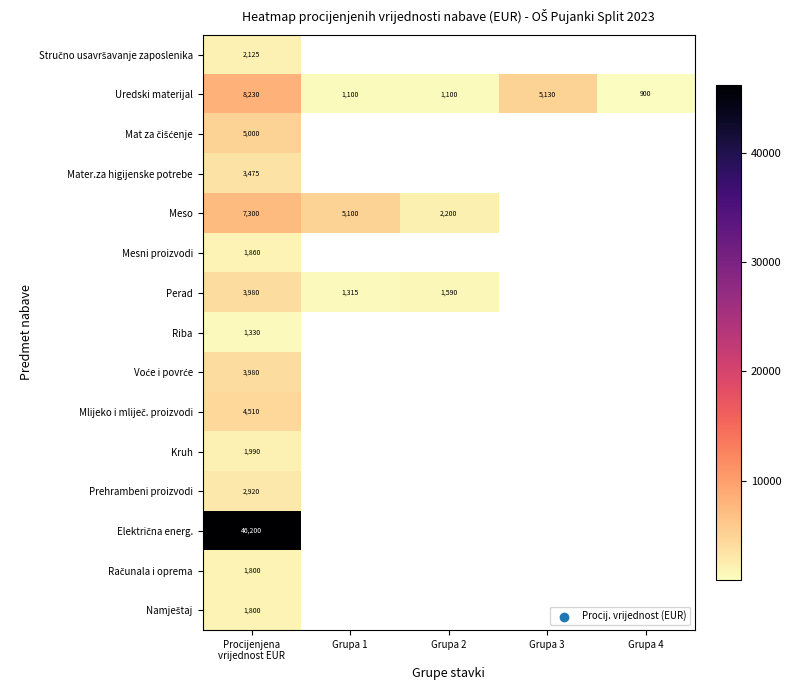

What is the total value across all series at Procijenjena
vrijednost EUR?

96500.0